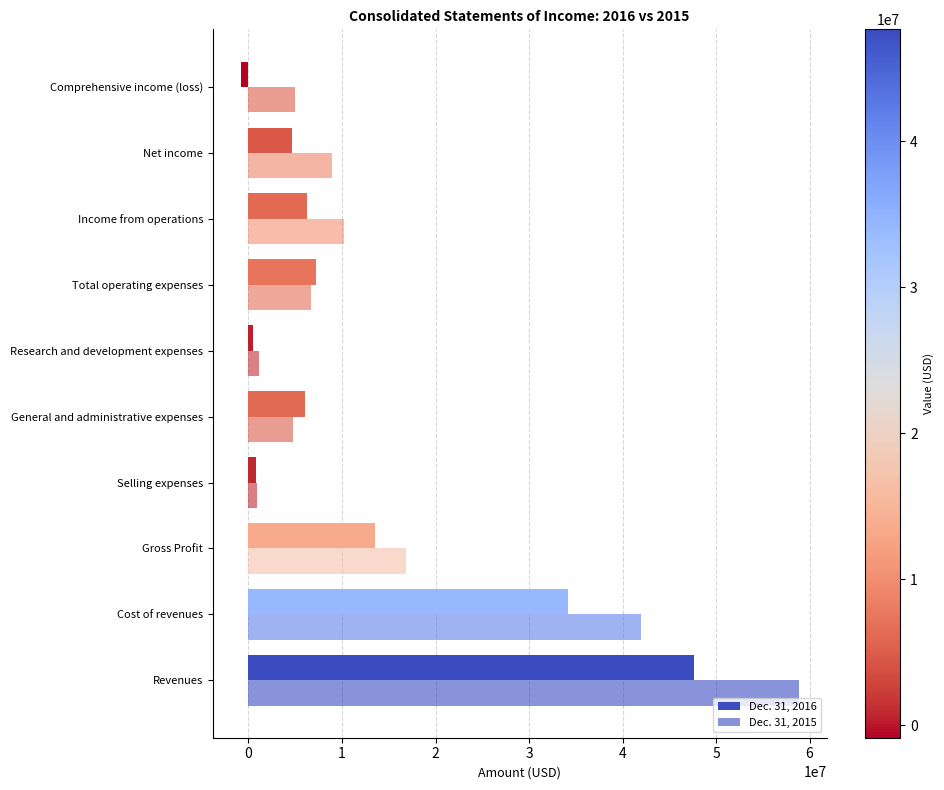

What is the difference between the maximum and minimum values in the Dec. 31, 2016 series?

48506190